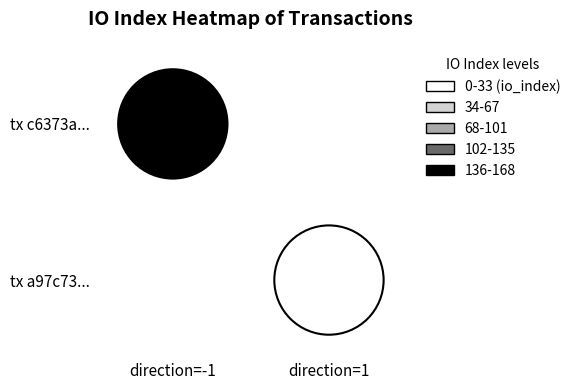

What is the total value across all series at 1?

168